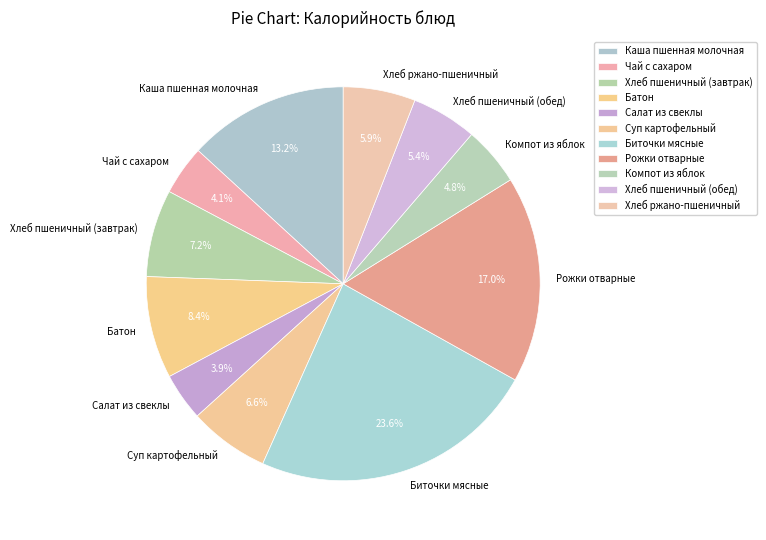

Does Батон represent more than half of the total?

No